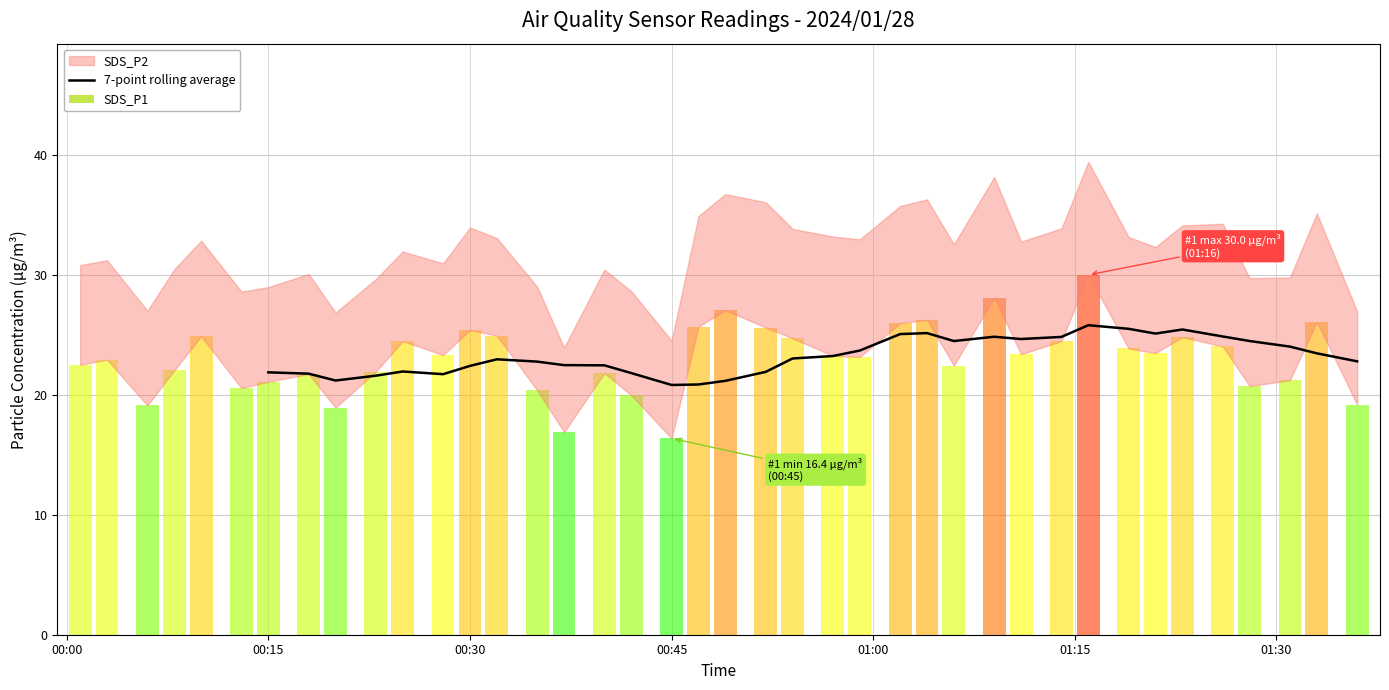

How many data points are less than 23?

17